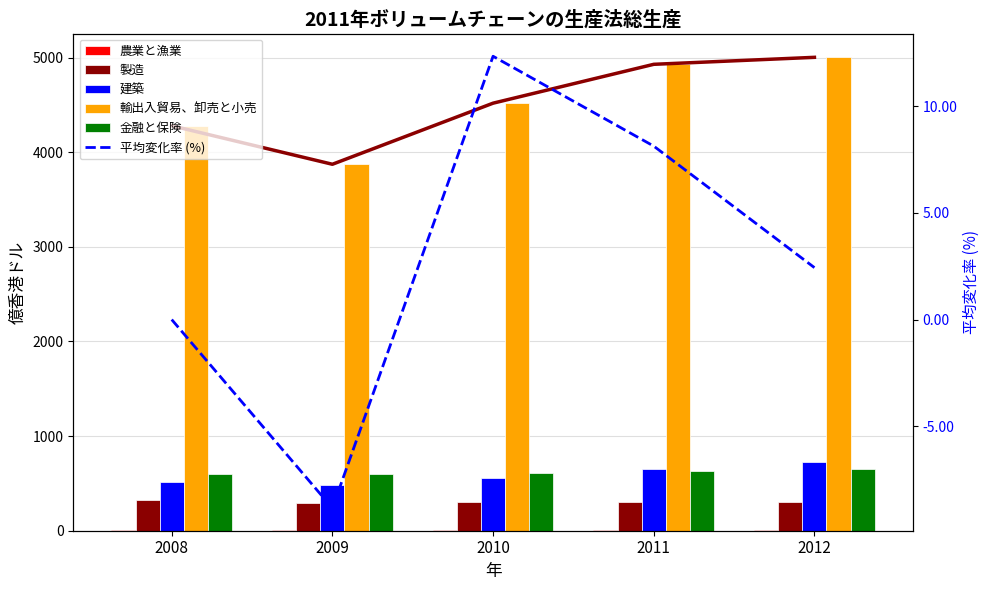

What is the smallest value displayed?

-8.8